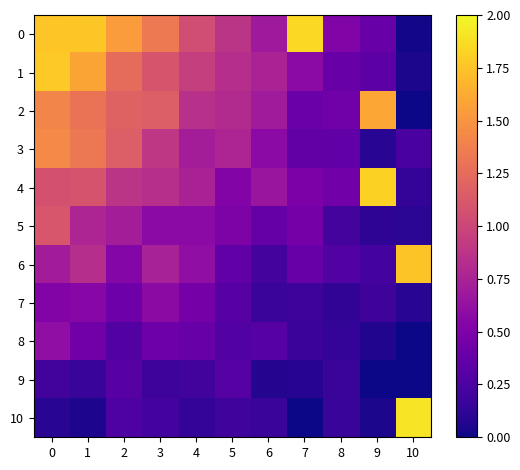

Reading left to right, transcribe all the data shown in this chart.

0: 0=1.8	1=1.8	2=1.5	3=1.3	4=1.0	5=0.9	6=0.7	7=1.9	8=0.5	9=0.4	10=0.0
1: 0=1.8	1=1.6	2=1.3	3=1.1	4=0.9	5=0.8	6=0.8	7=0.6	8=0.4	9=0.3	10=0.0
2: 0=1.4	1=1.3	2=1.2	3=1.2	4=0.8	5=0.8	6=0.7	7=0.4	8=0.4	9=1.6	10=0.0
3: 0=1.4	1=1.3	2=1.2	3=0.9	4=0.7	5=0.8	6=0.6	7=0.4	8=0.4	9=0.1	10=0.2
4: 0=1.1	1=1.1	2=0.9	3=0.8	4=0.7	5=0.5	6=0.7	7=0.5	8=0.4	9=1.8	10=0.1
5: 0=1.1	1=0.8	2=0.7	3=0.6	4=0.6	5=0.5	6=0.4	7=0.5	8=0.2	9=0.1	10=0.1
6: 0=0.7	1=0.8	2=0.5	3=0.7	4=0.6	5=0.4	6=0.2	7=0.4	8=0.3	9=0.2	10=1.8
7: 0=0.5	1=0.6	2=0.4	3=0.6	4=0.5	5=0.3	6=0.2	7=0.2	8=0.1	9=0.2	10=0.1
8: 0=0.6	1=0.4	2=0.3	3=0.4	4=0.4	5=0.3	6=0.3	7=0.2	8=0.1	9=0.1	10=0.0
9: 0=0.2	1=0.2	2=0.3	3=0.2	4=0.2	5=0.3	6=0.1	7=0.1	8=0.2	9=0.0	10=0.0
10: 0=0.1	1=0.0	2=0.3	3=0.2	4=0.1	5=0.2	6=0.2	7=0.0	8=0.2	9=0.0	10=1.9